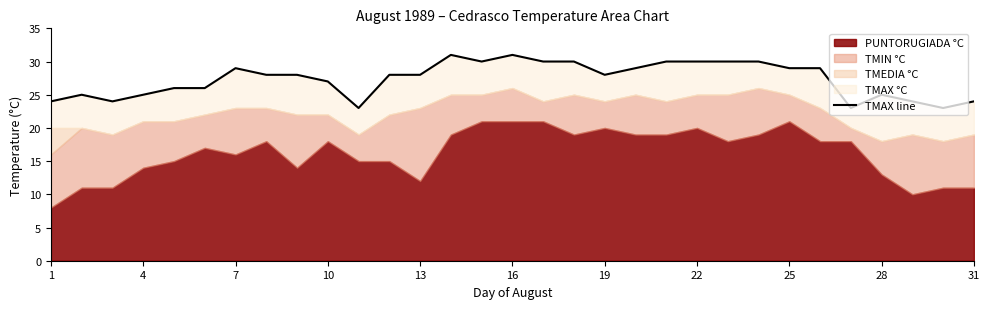

Reading left to right, extract all data points from this chart.

24	25	24	25	26	26	29	28	28	27	23	28	28	31	30	31	30	30	28	29	30	30	30	30	29	29	23	25	24	23	24